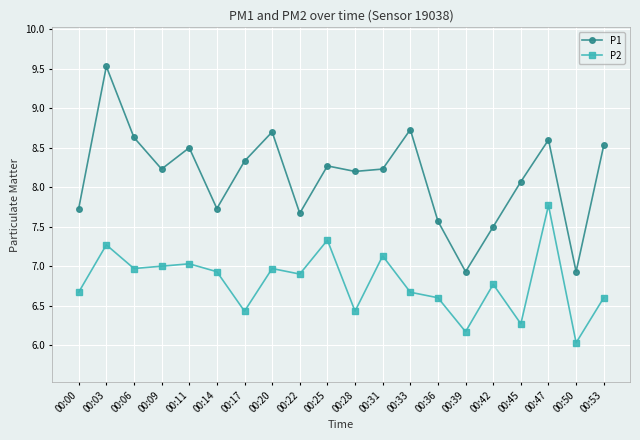

Which series has the widest spread of values?

P1